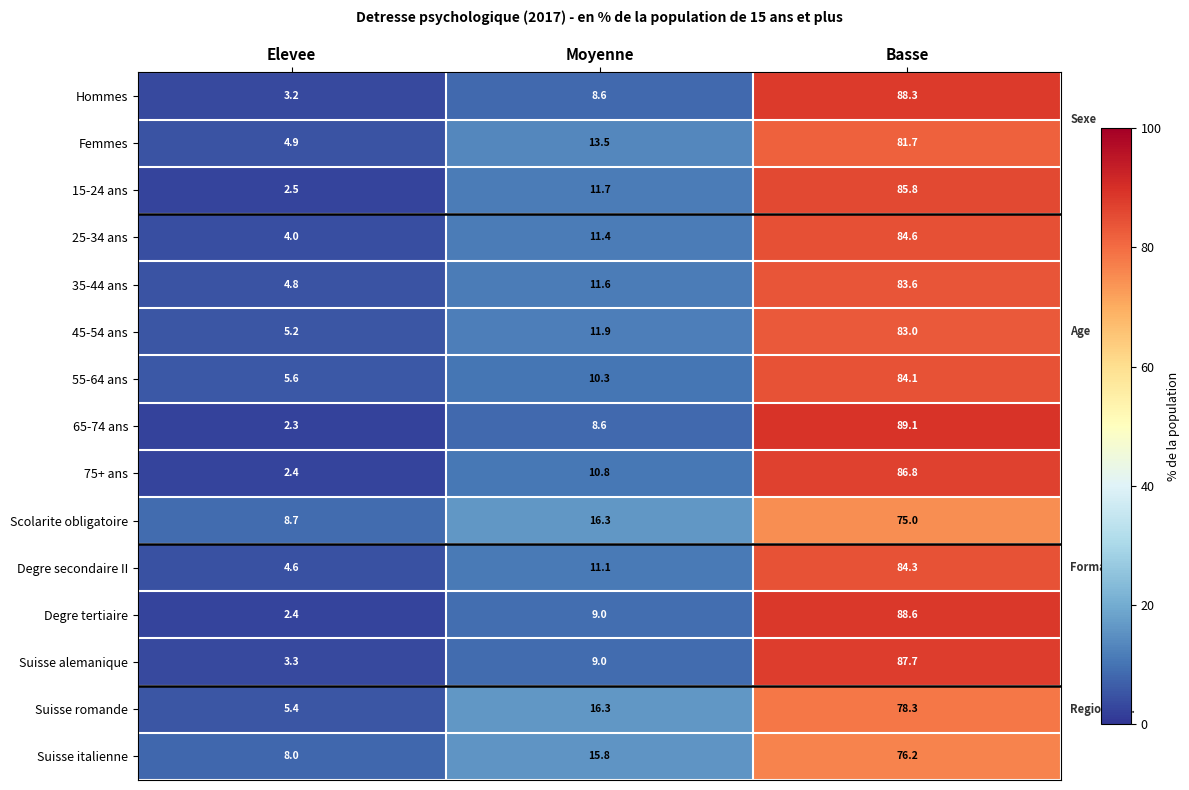

Where does the Femmes series first go above 13?

Moyenne